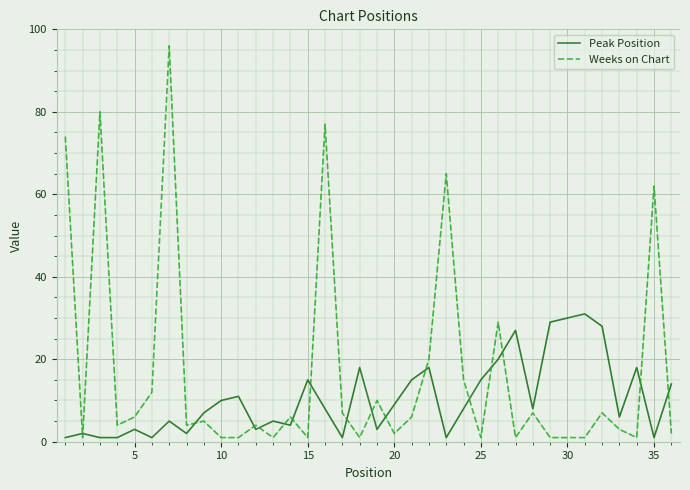

Which series ends up on top after the final intersection of Weeks on Chart and Peak Position?

Peak Position